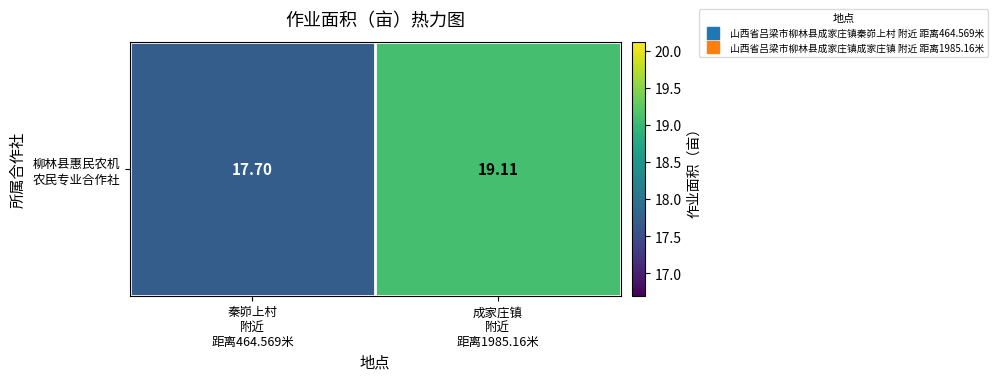

True or false: the data shows 17.7 at 秦峁上村
附近
距离464.569米.

True